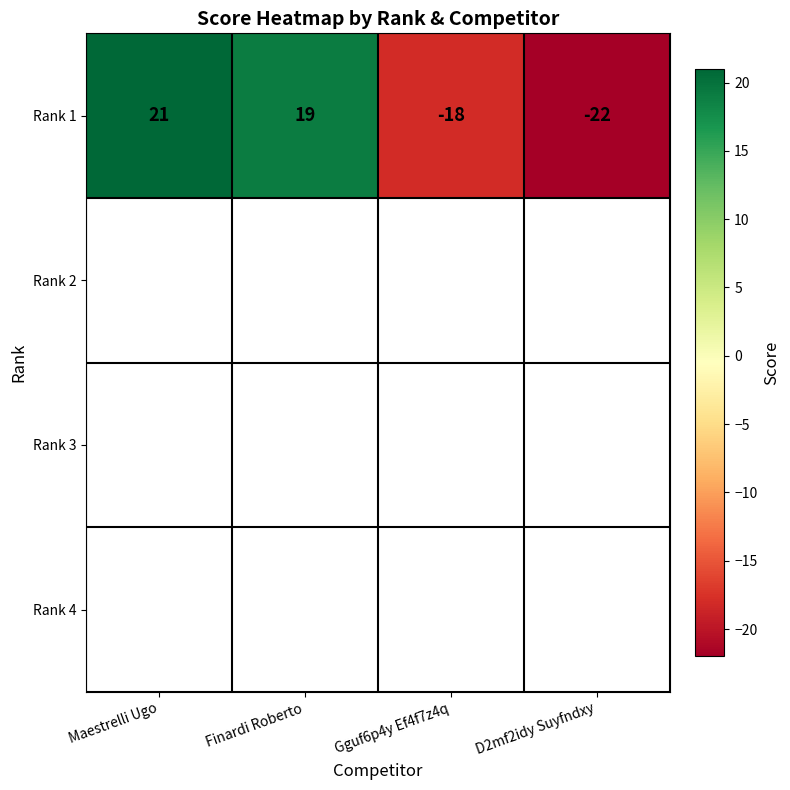

Rank the categories by value from lowest to highest.

D2mf2idy Suyfndxy, Gguf6p4y Ef4f7z4q, Finardi Roberto, Maestrelli Ugo